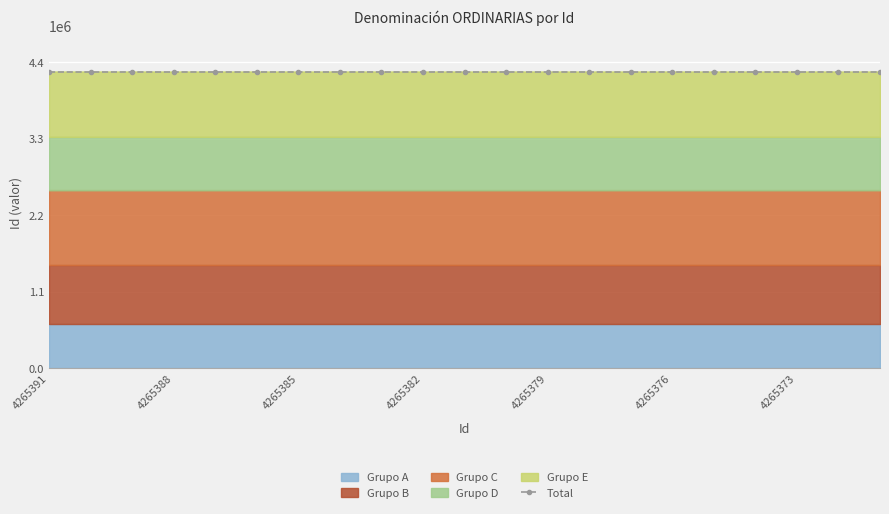

True or false: there are more than 1 points higher than both neighbors.

False